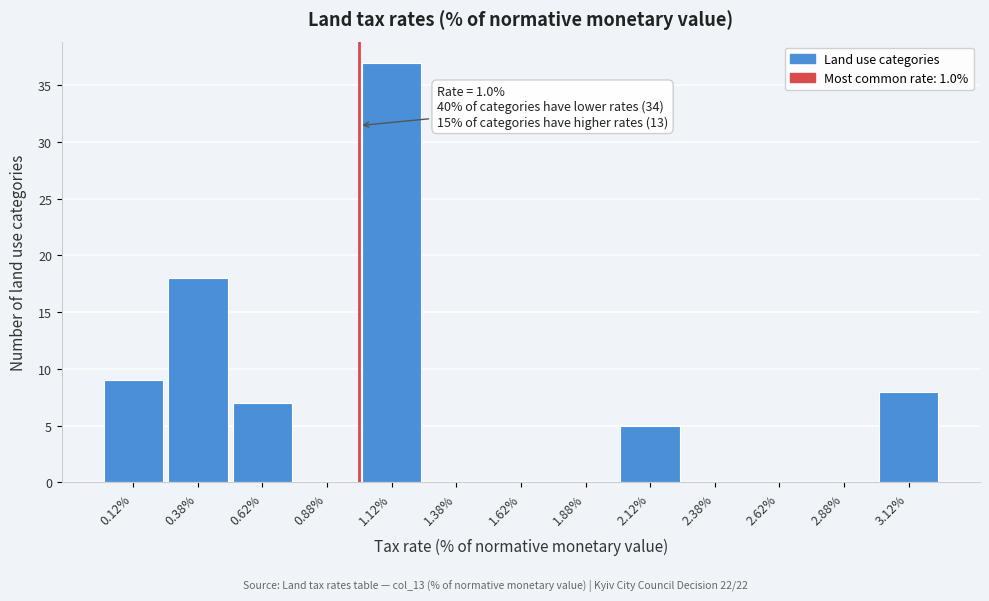

Which range on the x-axis has the tallest bar?

1.00 to 1.25